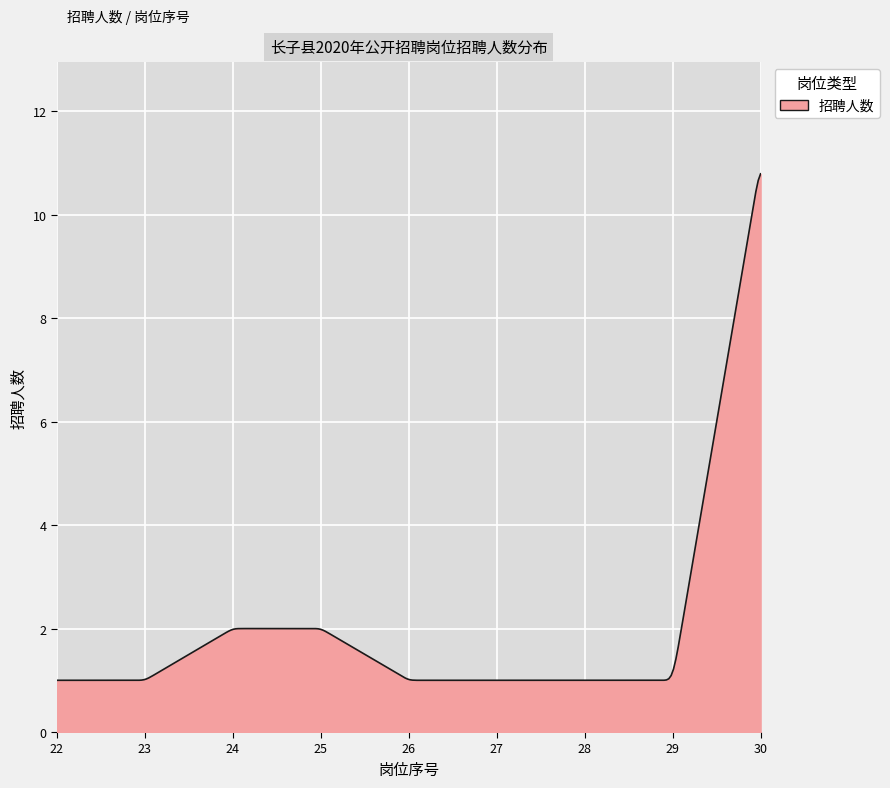

What is the minimum value shown in the chart?

1.0